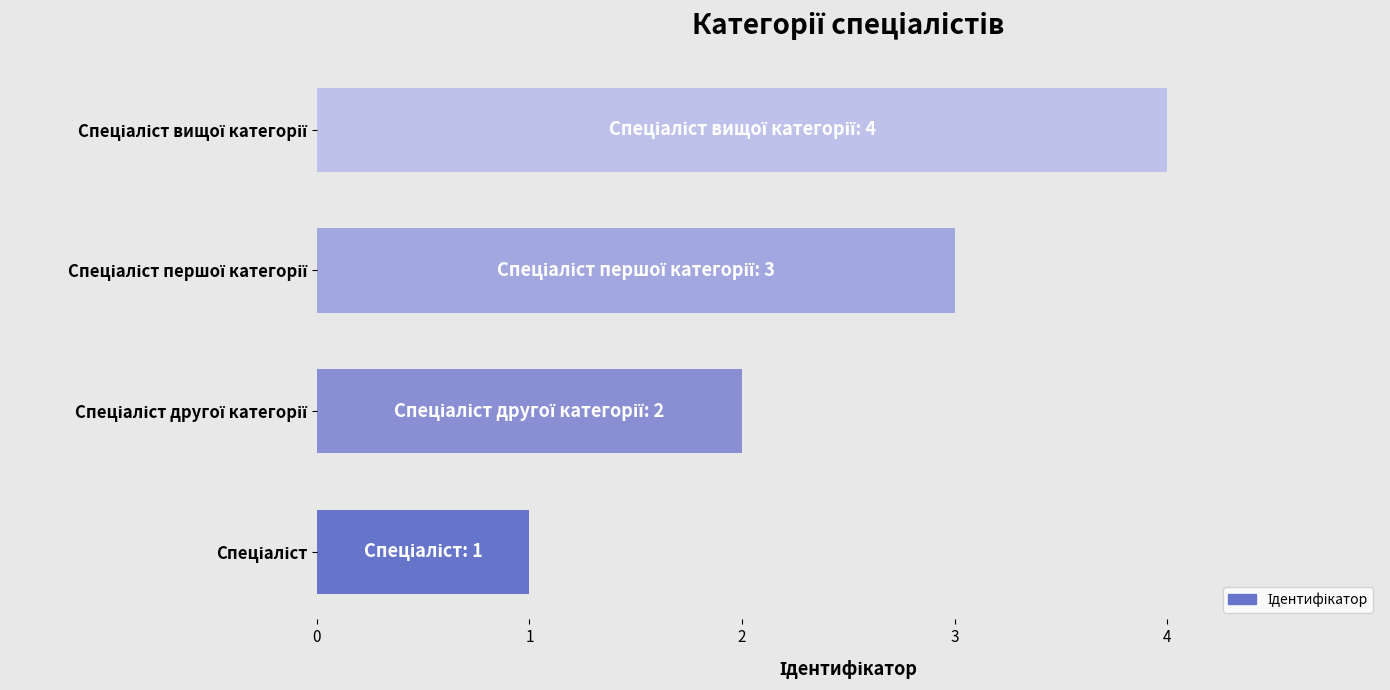

What is the difference between the maximum and minimum values?

3